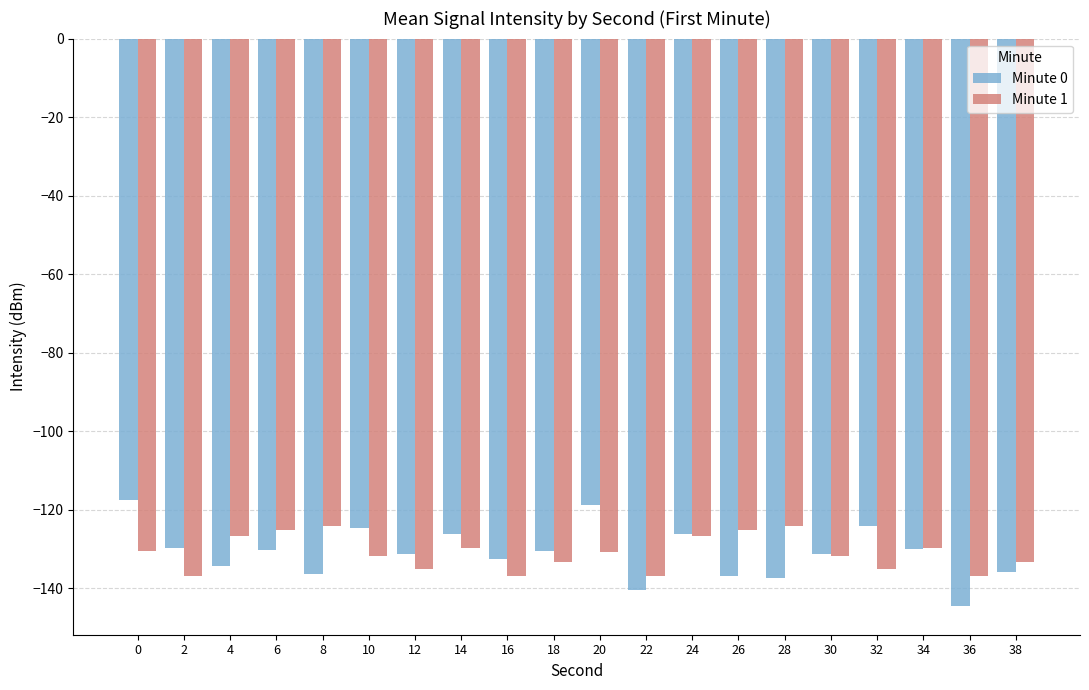

What is the difference between the highest and lowest values at 20?

12.0